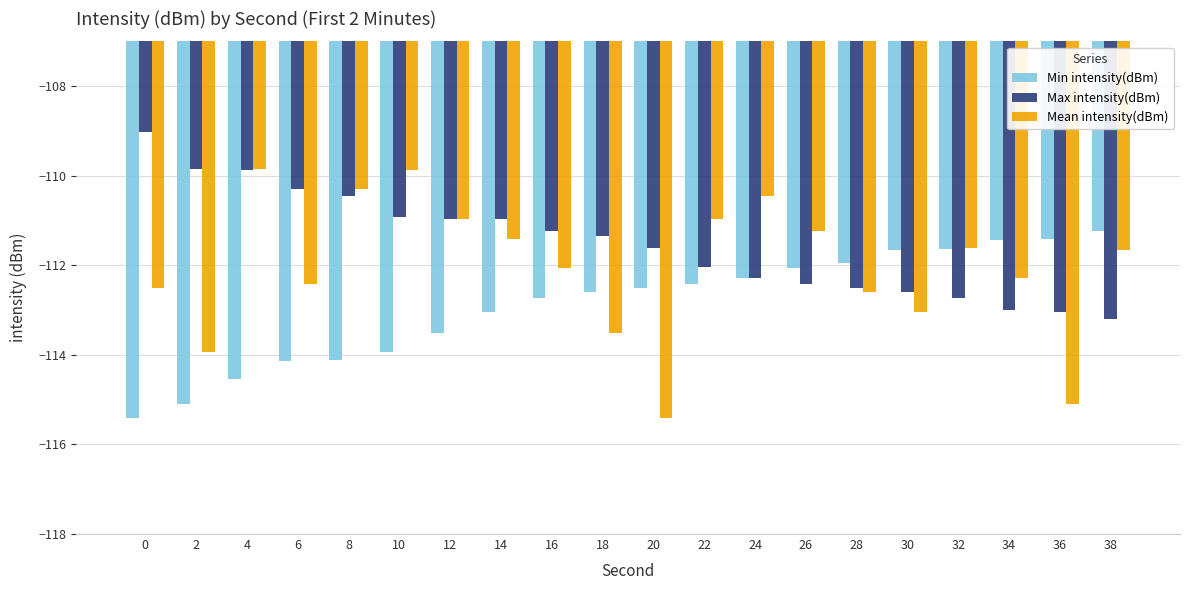

What is the total value across all series at 24?

-335.0